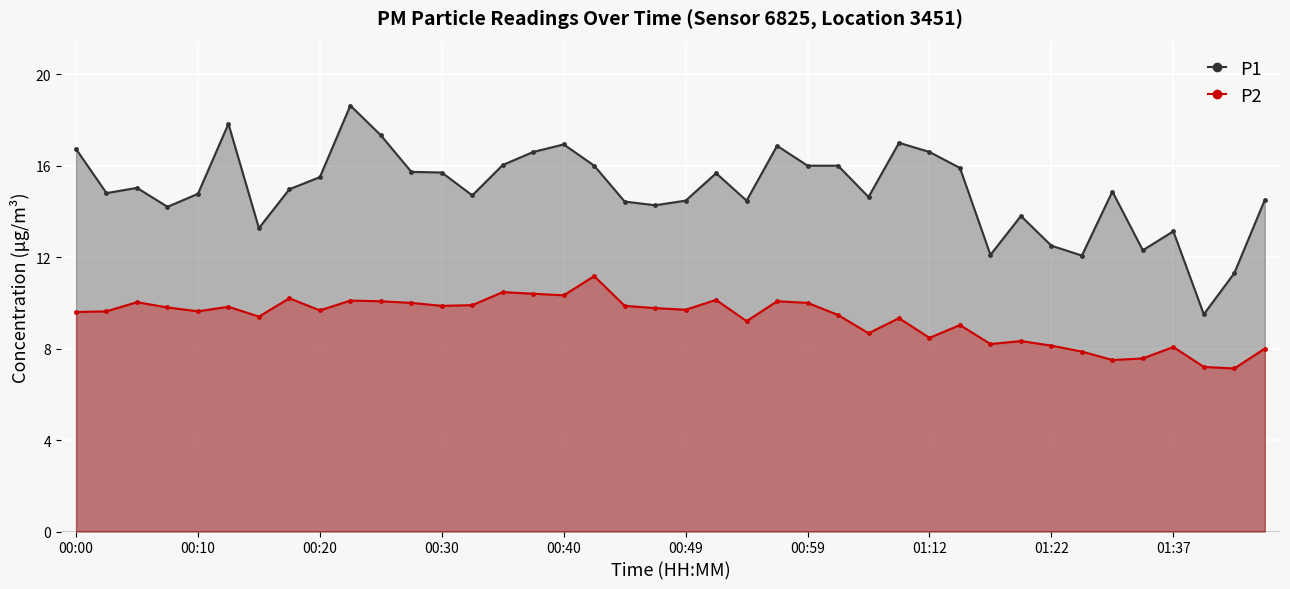

List the series in order of their overall mean, lowest first.

P2, P1